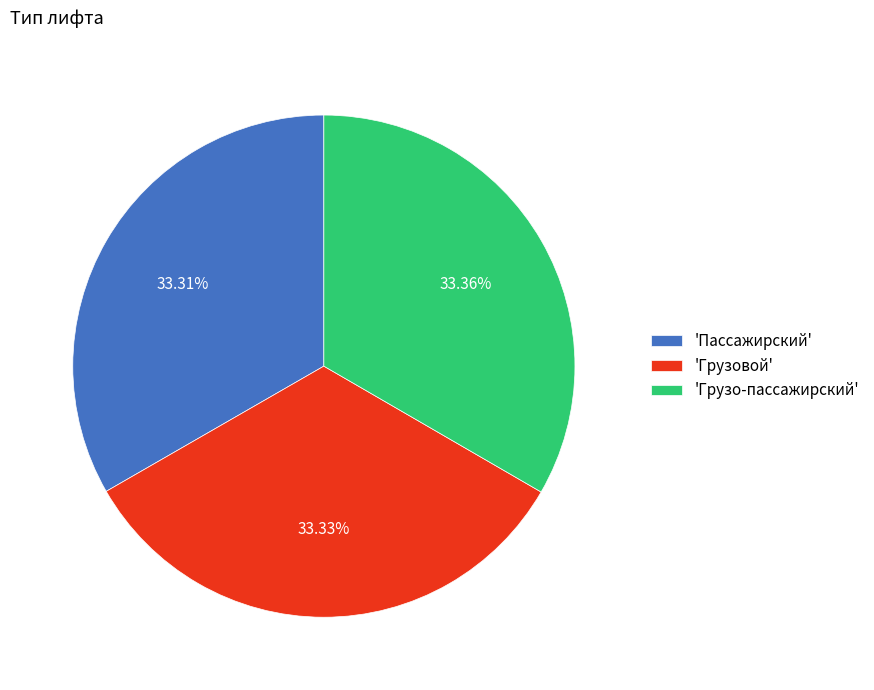

Is the sum of 'Грузо-пассажирский' and 'Грузовой' greater than half?

Yes